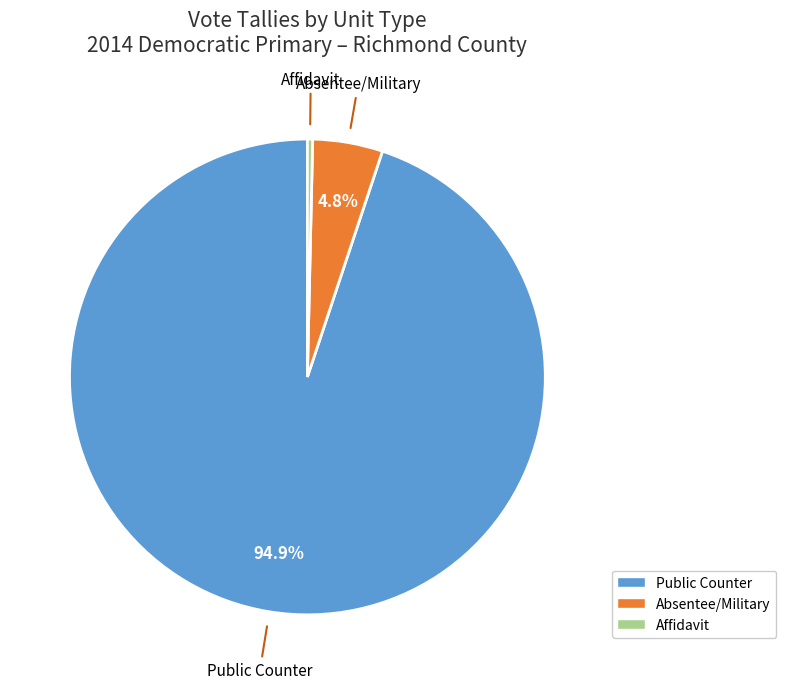

Which has a higher value, Absentee/Military or Affidavit?

Absentee/Military